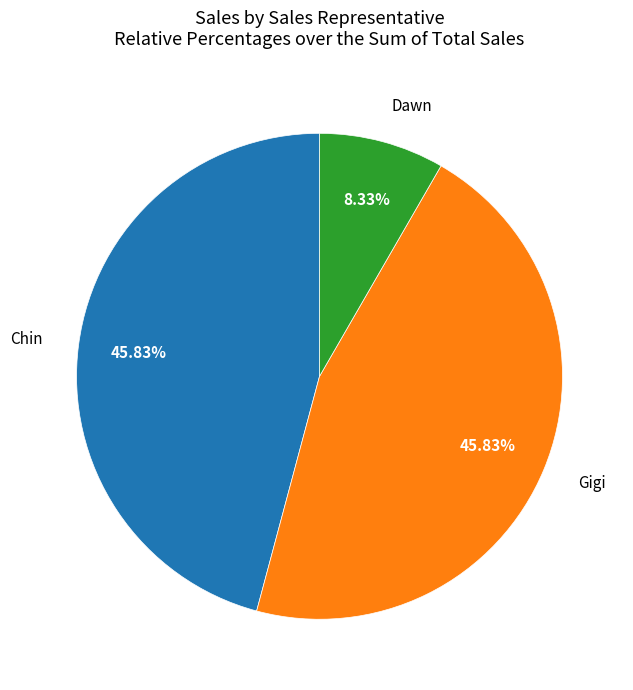

The Gigi slice represents 7% of the pie. True or false?

False